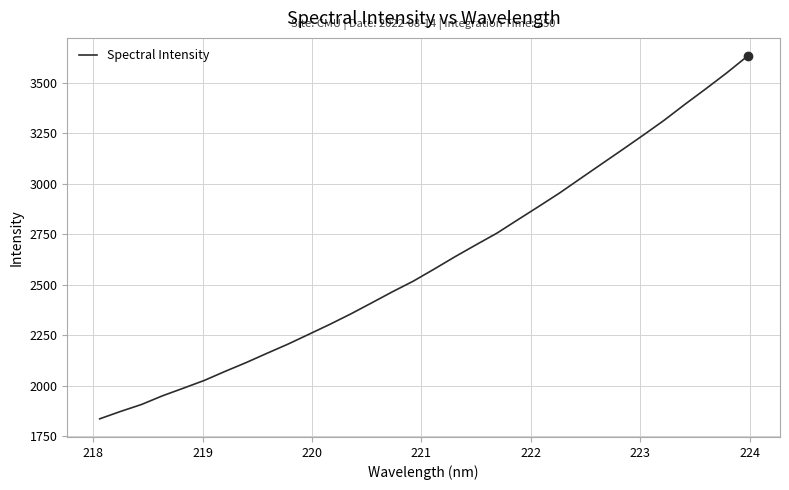

What is the minimum value shown in the chart?

1834.8